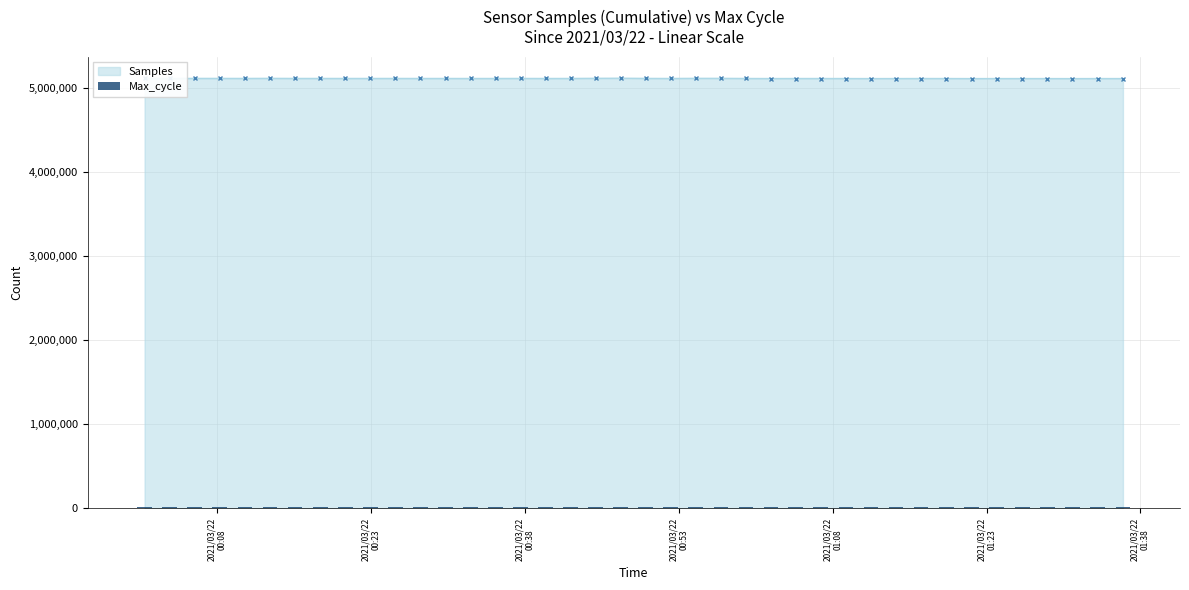

What is the minimum value for Samples?

5113089